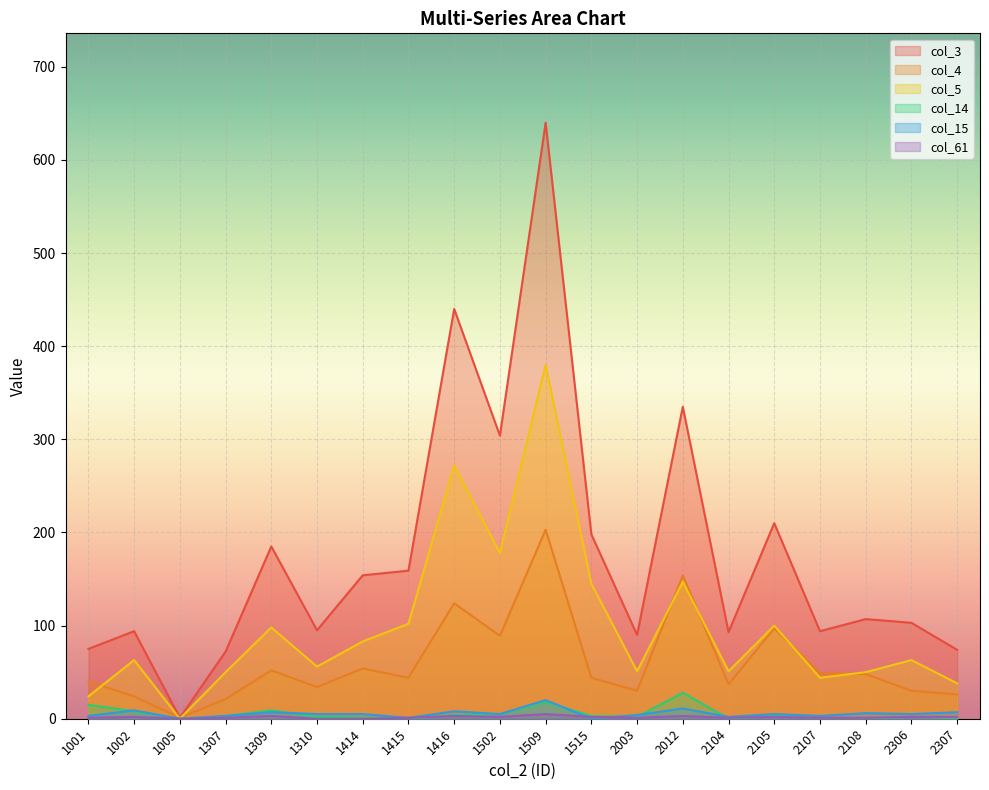

Is it true that col_15 equals 9 at 1002?

True